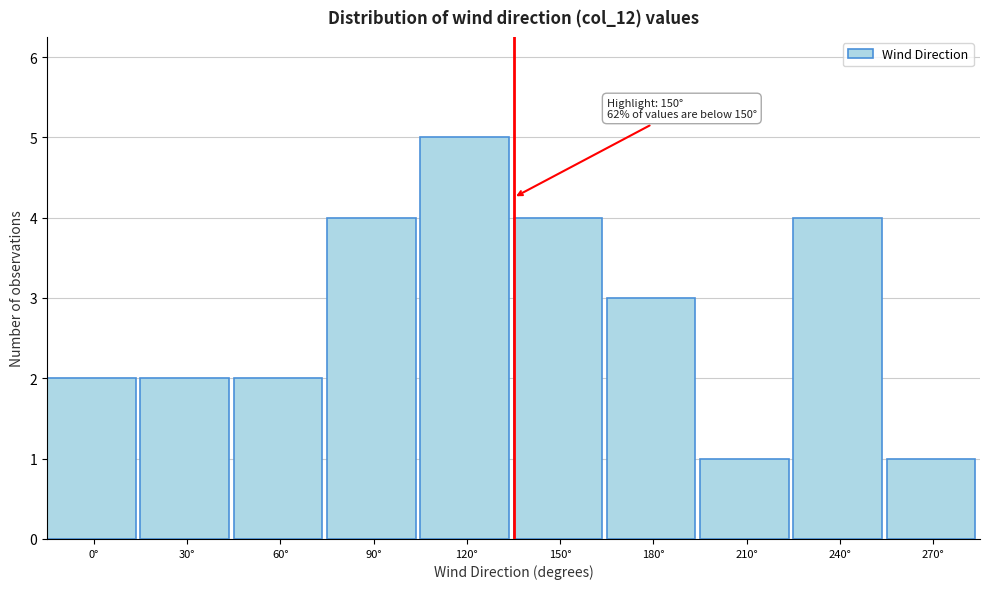

Reading left to right, transcribe all the data shown in this chart.

0°=2	30°=2	60°=2	90°=4	120°=5	150°=4	180°=3	210°=1	240°=4	270°=1